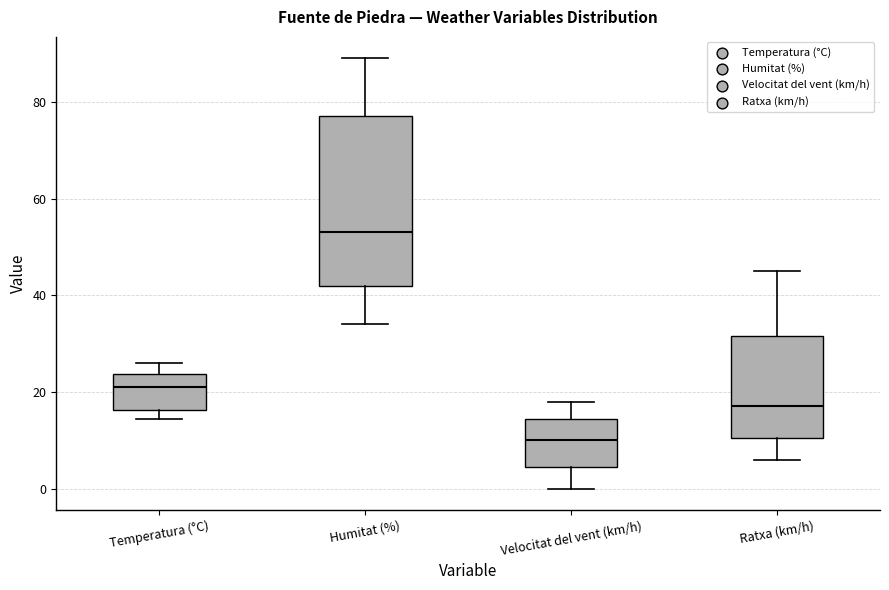

Where is the lower edge of the box for Ratxa (km/h) on the y-axis? The values are not printed on the chart, so give them approximately, as read against the axis.

10